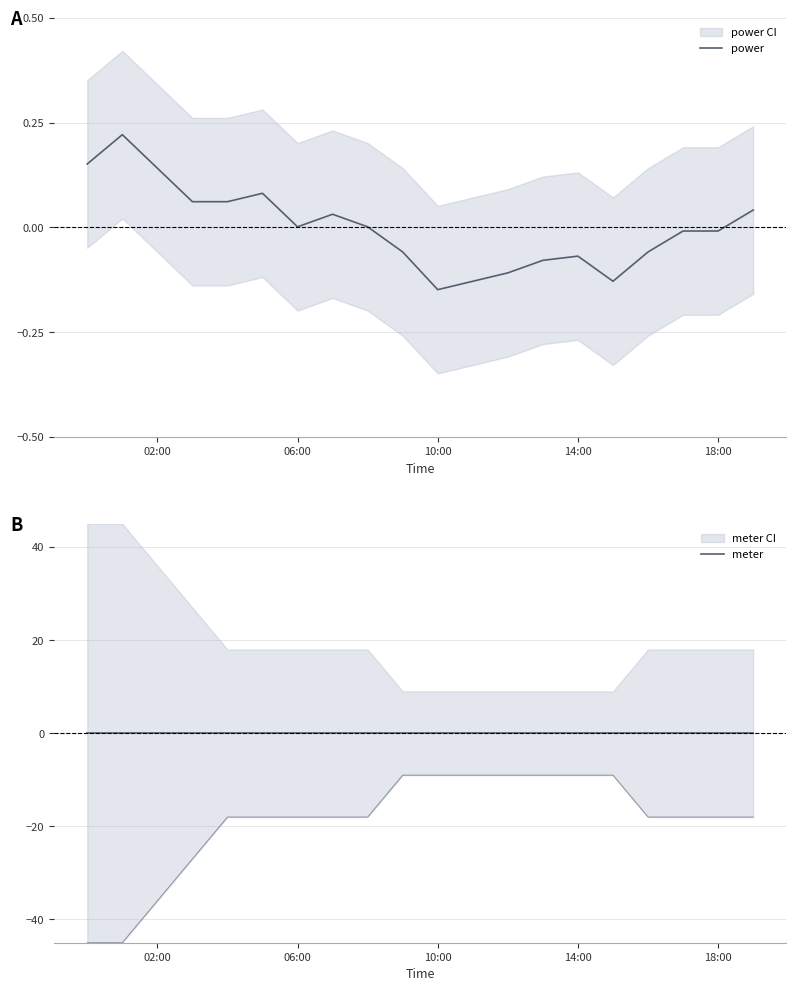

Which series has the widest spread of values?

power